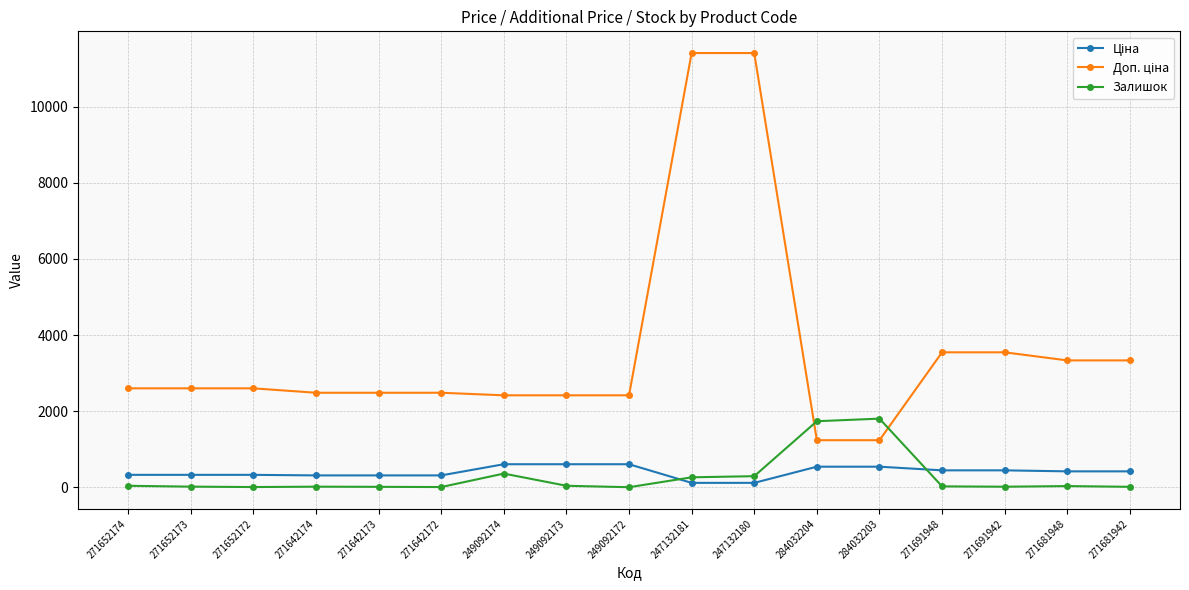

What is the difference between the highest and lowest values at 284032204?

1195.0